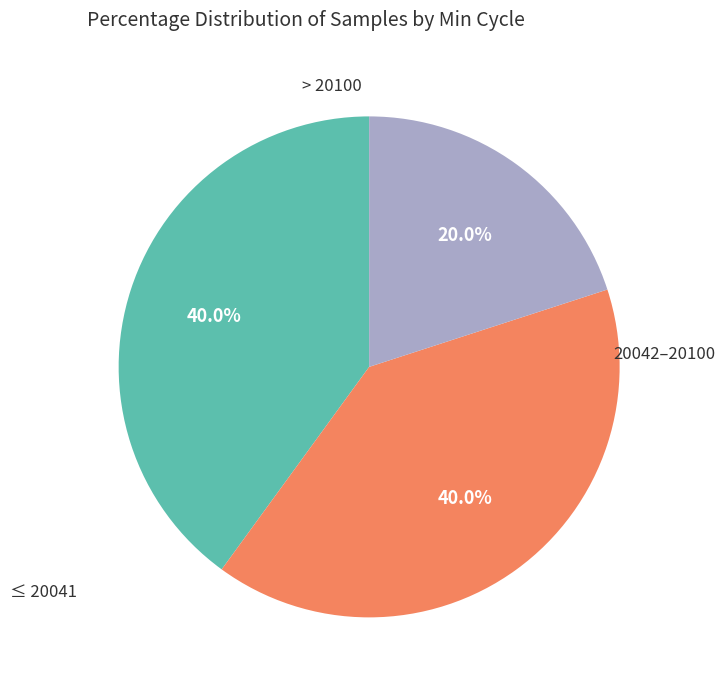

Is there a majority slice in this chart?

No